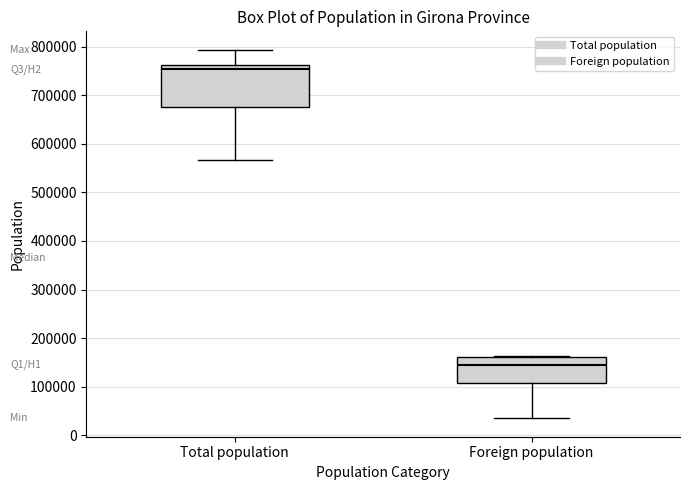

Where is the lower edge of the box for Total population on the y-axis? The values are not printed on the chart, so give them approximately, as read against the axis.

680000